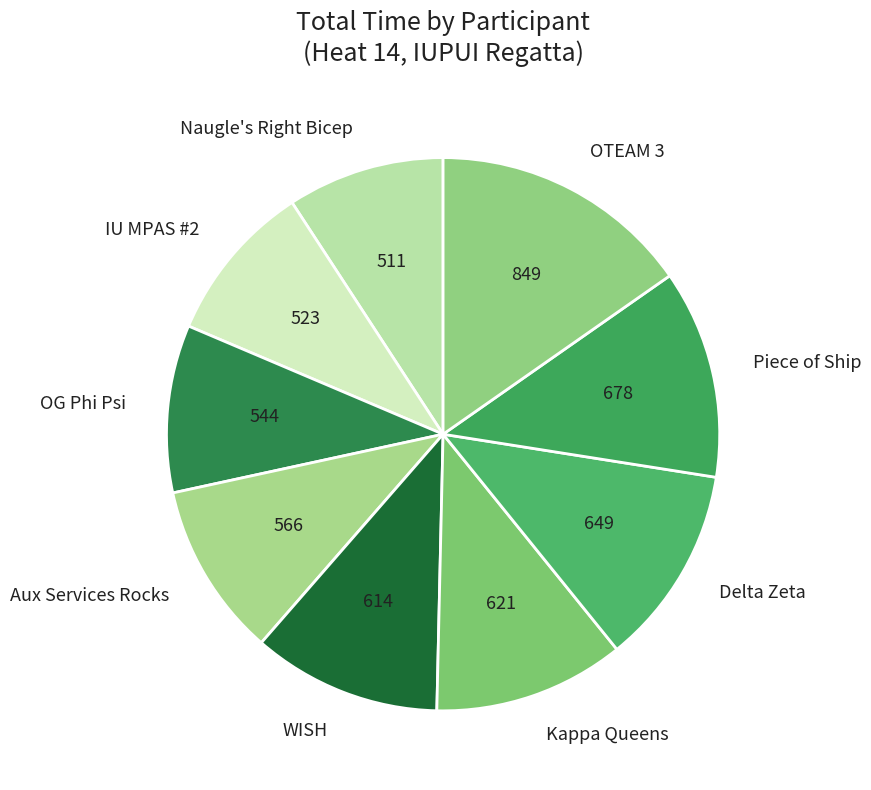

Approximately how many times larger is the value at Delta Zeta compared to WISH?

1.1